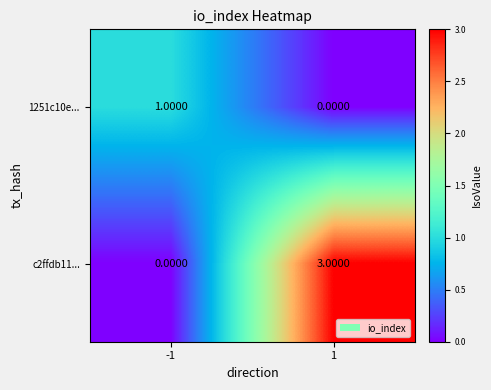

Which label corresponds to the largest value in the chart?

1